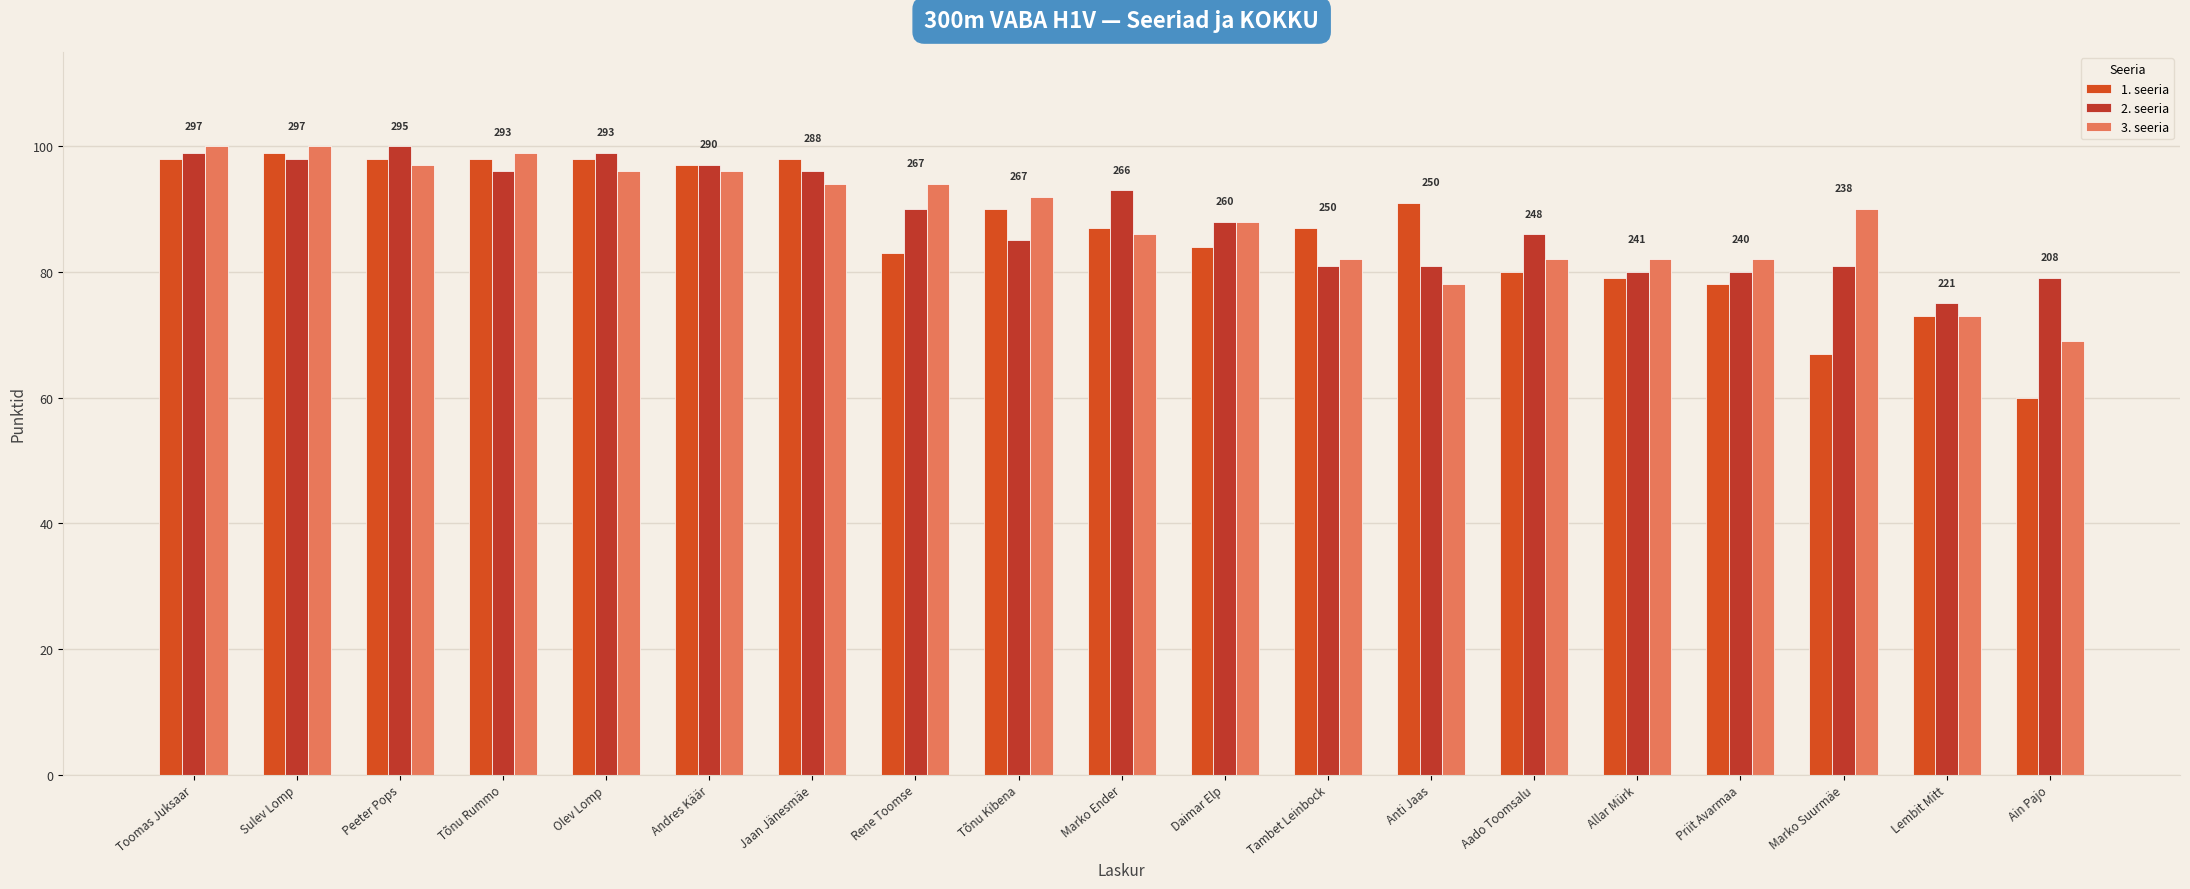

Reading right to left, list all the values displayed in this chart.

1. seeria: Ain Pajo=60	Lembit Mitt=73	Marko Suurmäe=67	Priit Avarmaa=78	Allar Mürk=79	Aado Toomsalu=80	Anti Jaas=91	Tambet Leinbock=87	Daimar Elp=84	Marko Ender=87	Tõnu Kibena=90	Rene Toomse=83	Jaan Jänesmäe=98	Andres Käär=97	Olev Lomp=98	Tõnu Rummo=98	Peeter Pops=98	Sulev Lomp=99	Toomas Juksaar=98
2. seeria: Ain Pajo=79	Lembit Mitt=75	Marko Suurmäe=81	Priit Avarmaa=80	Allar Mürk=80	Aado Toomsalu=86	Anti Jaas=81	Tambet Leinbock=81	Daimar Elp=88	Marko Ender=93	Tõnu Kibena=85	Rene Toomse=90	Jaan Jänesmäe=96	Andres Käär=97	Olev Lomp=99	Tõnu Rummo=96	Peeter Pops=100	Sulev Lomp=98	Toomas Juksaar=99
3. seeria: Ain Pajo=69	Lembit Mitt=73	Marko Suurmäe=90	Priit Avarmaa=82	Allar Mürk=82	Aado Toomsalu=82	Anti Jaas=78	Tambet Leinbock=82	Daimar Elp=88	Marko Ender=86	Tõnu Kibena=92	Rene Toomse=94	Jaan Jänesmäe=94	Andres Käär=96	Olev Lomp=96	Tõnu Rummo=99	Peeter Pops=97	Sulev Lomp=100	Toomas Juksaar=100